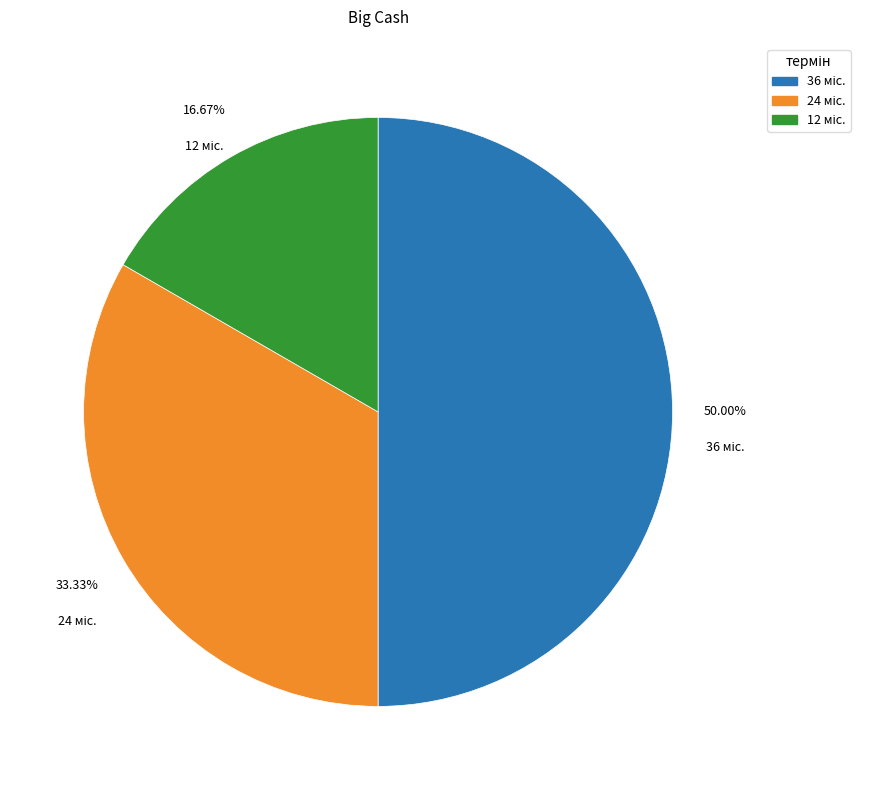

Which category has the biggest portion of the pie?

36 міс.